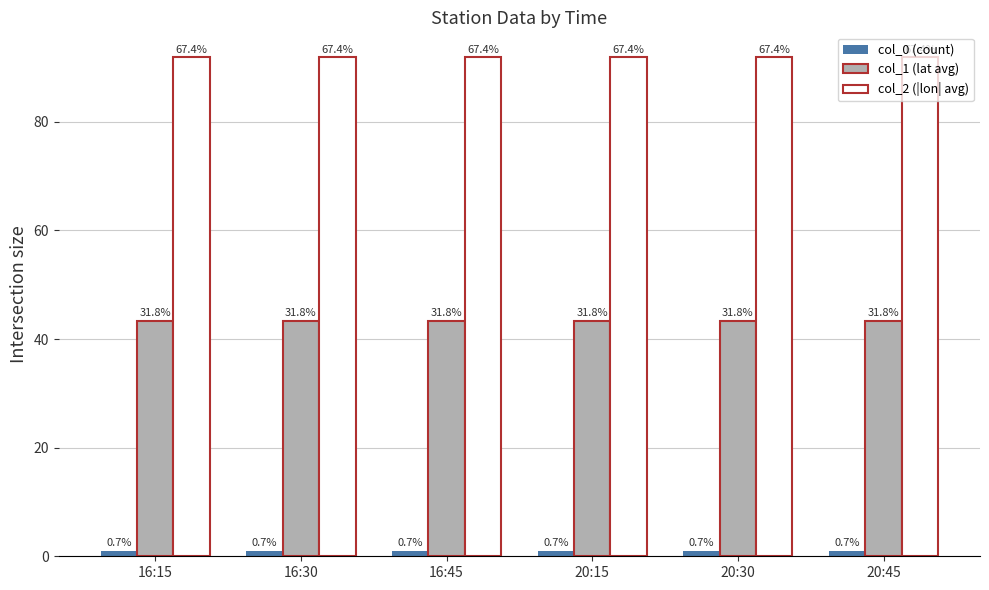

Is the value of col_2 (|lon| avg) at 16:15 greater than the value of col_0 (count) at 20:15?

Yes